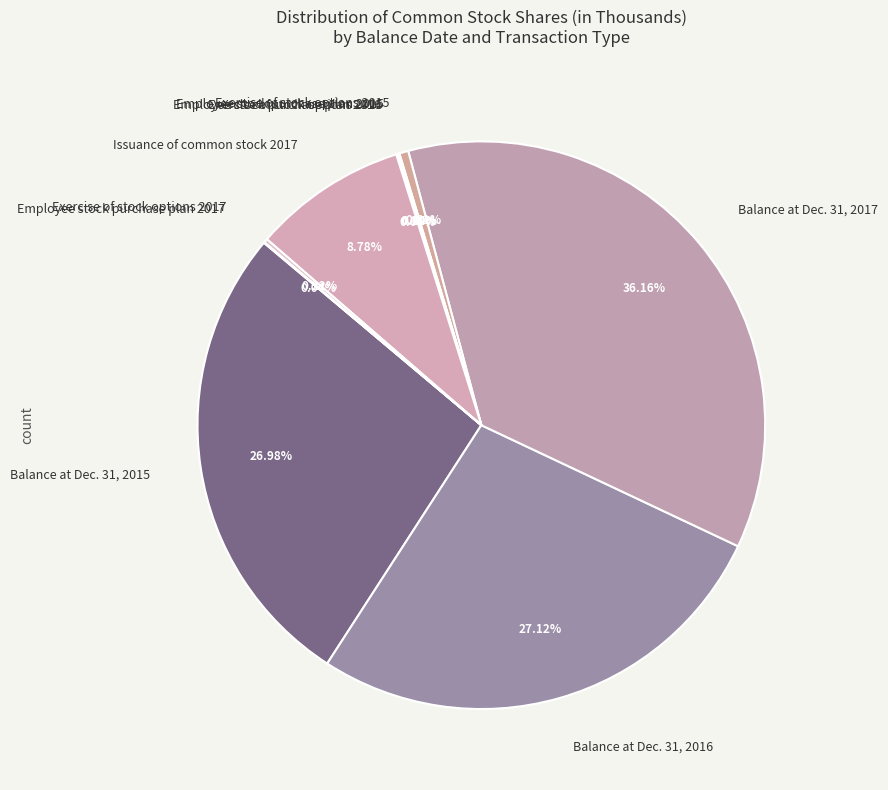

Which slice is the largest?

Balance at Dec. 31, 2017